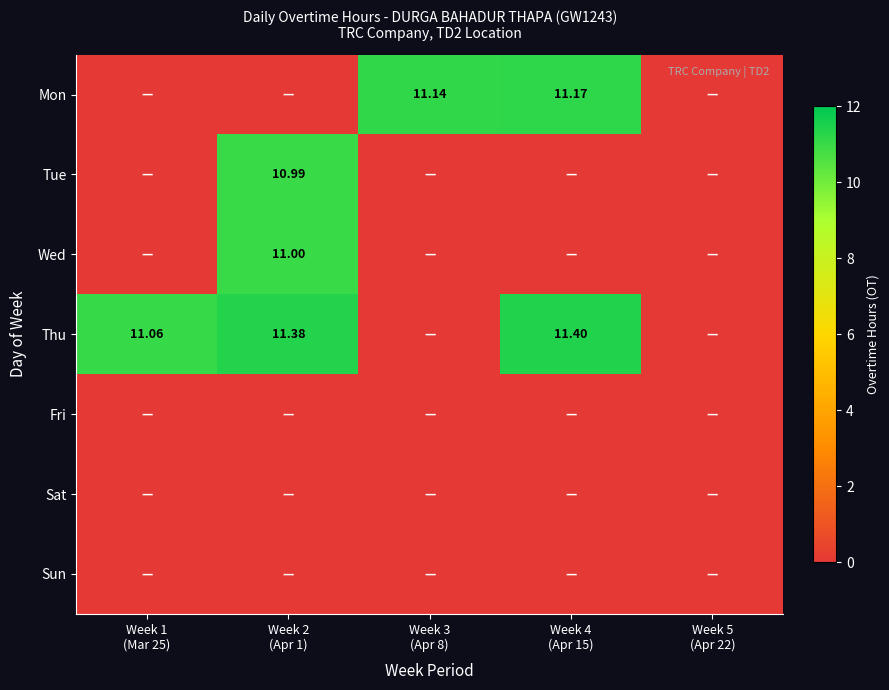

Which category has the highest value across all series?

Week 4
(Apr 15)